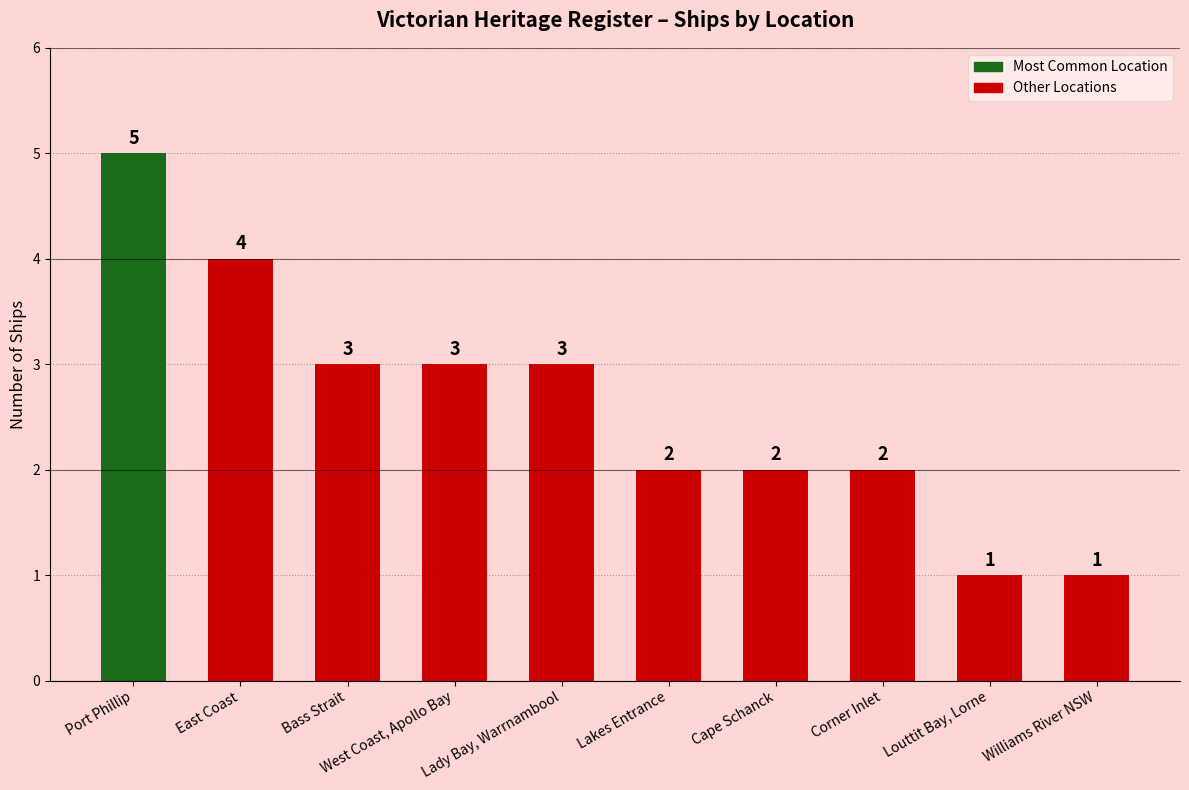

What is the difference between the maximum and second lowest values?

4